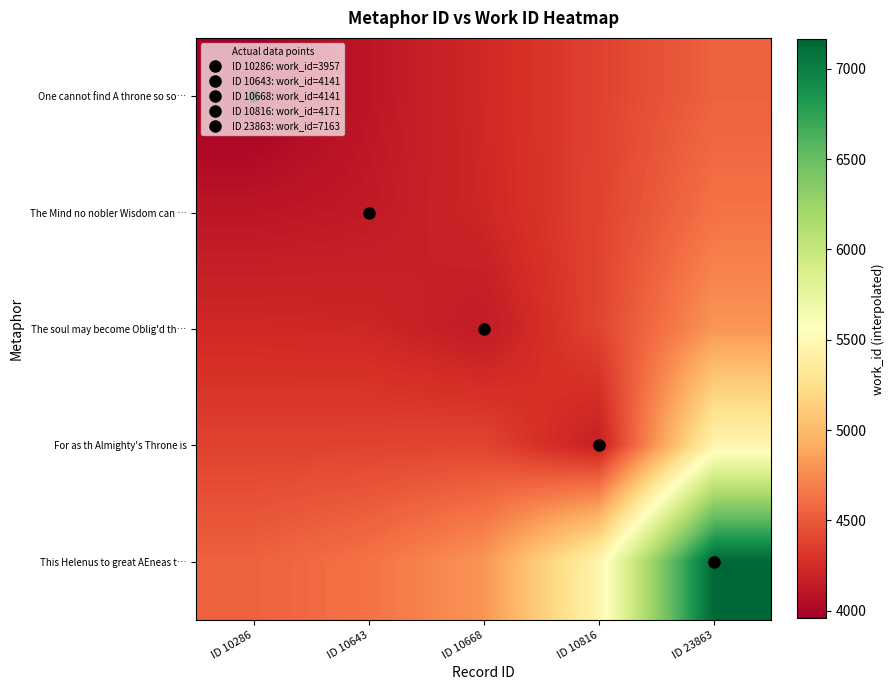

Which has a higher value, ID 10816 or ID 10286?

ID 10816